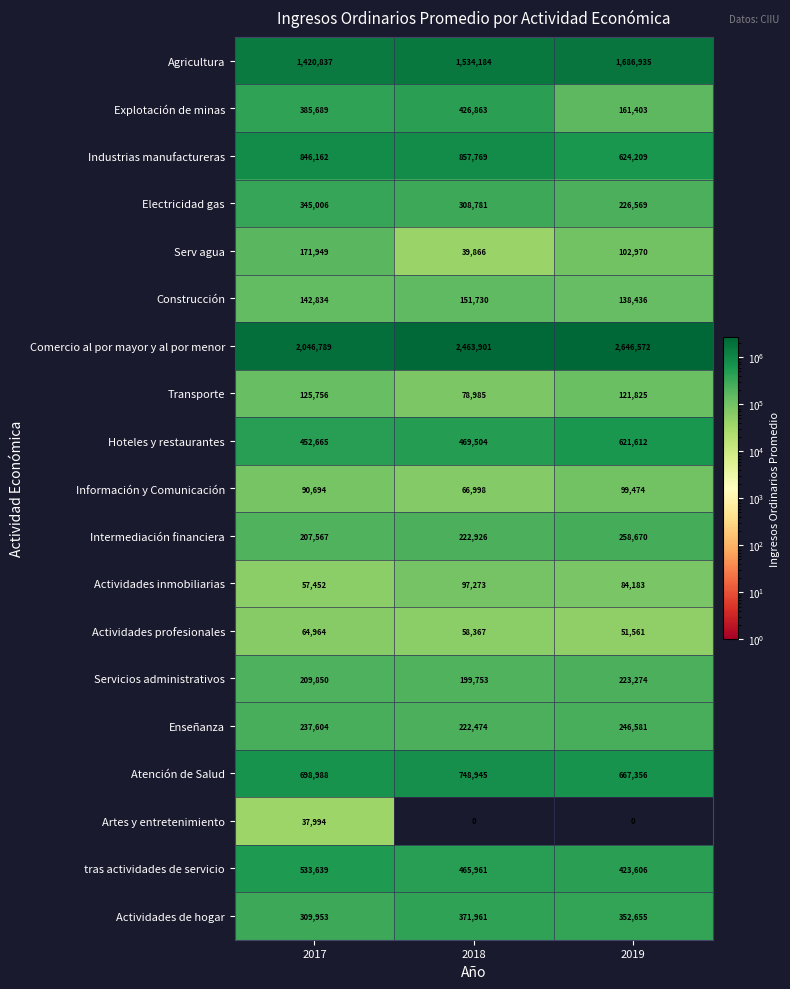

Count the number of categories in the chart.

3